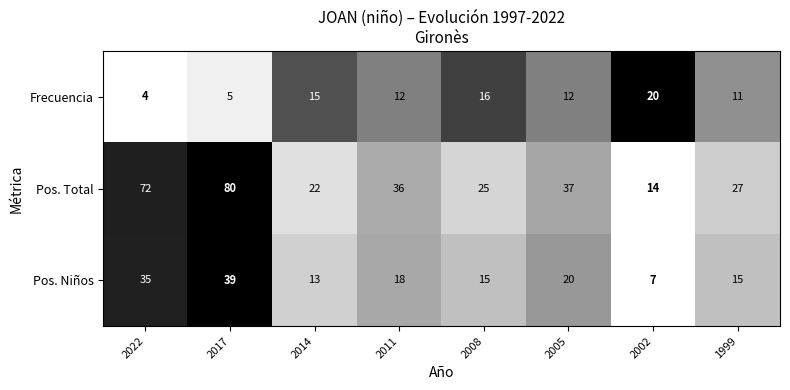

What is the sum of the Pos. Total values at 2011 and 2002?

50